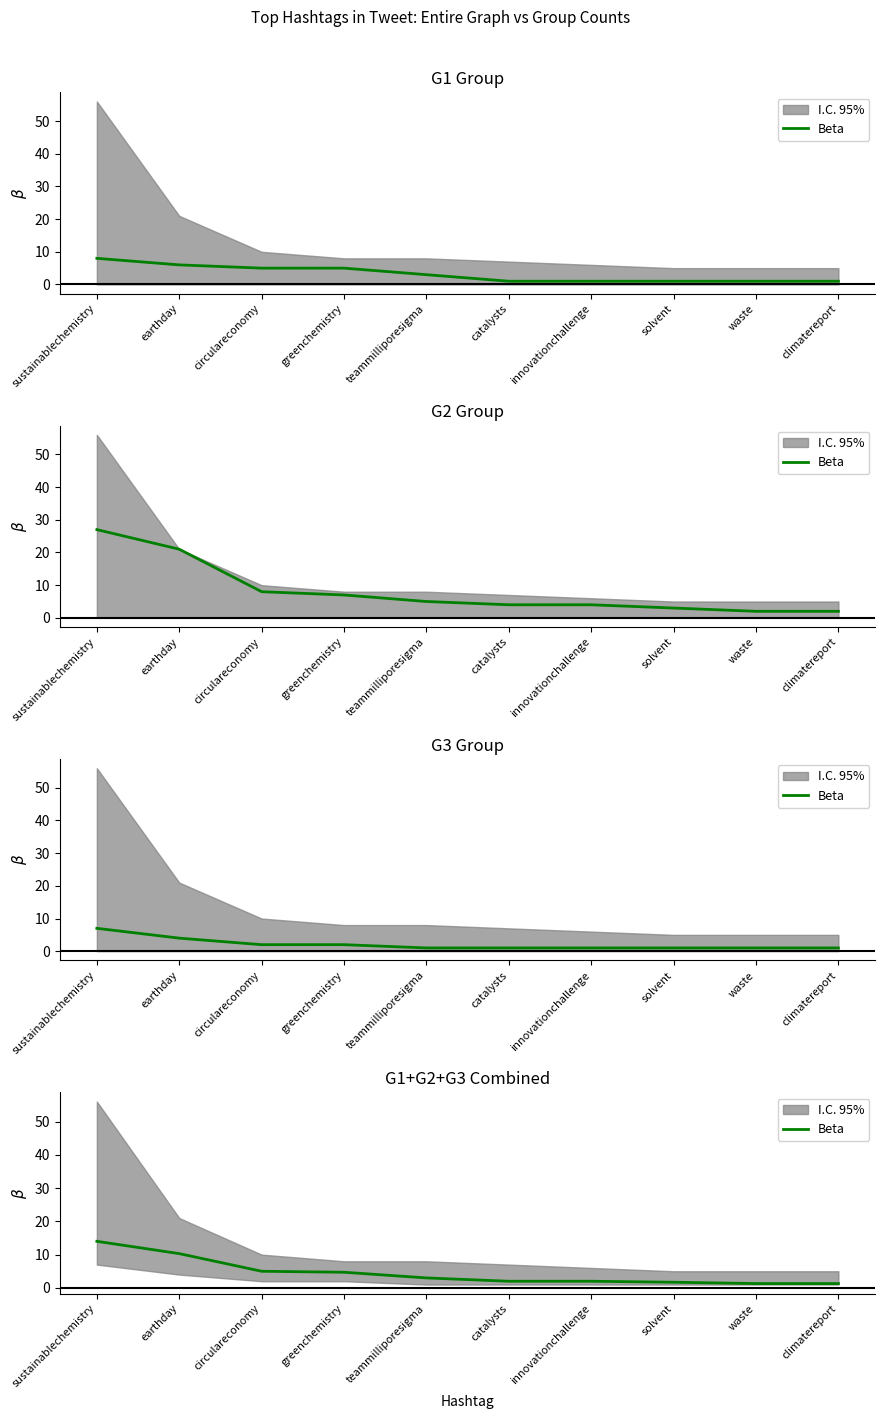

Reading left to right, transcribe all the data shown in this chart.

sustainablechemistry=14.0	earthday=10.3	circulareconomy=5.0	greenchemistry=4.7	teammilliporesigma=3.0	catalysts=2.0	innovationchallenge=2.0	solvent=1.7	waste=1.3	climatereport=1.3